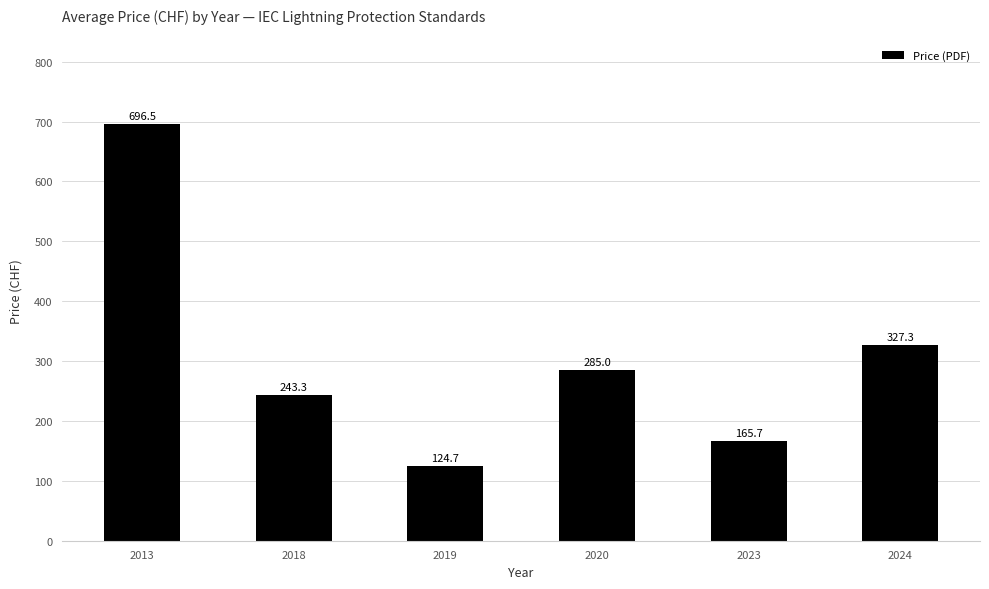

What is the smallest value displayed?

124.7